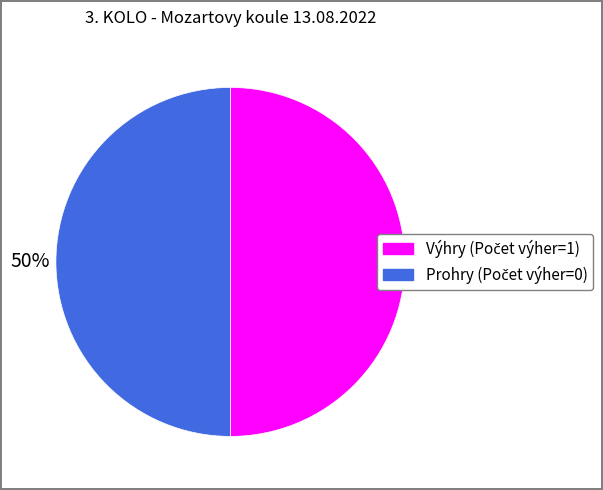

To the nearest percent, what is the average slice percentage?

50%